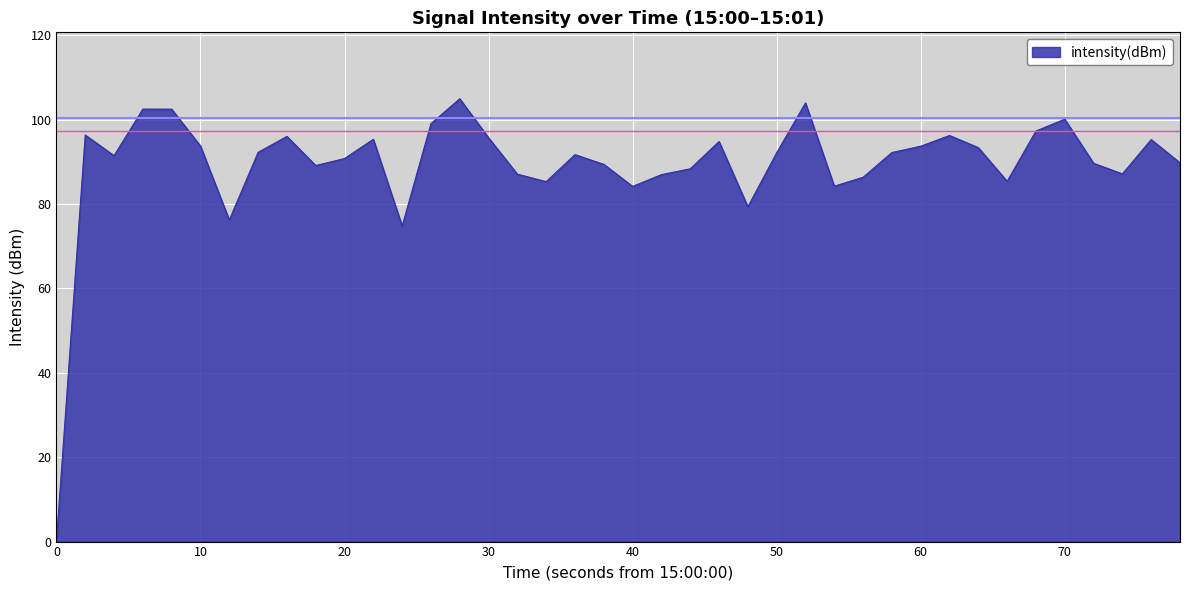

What is the greatest value displayed?

105.0